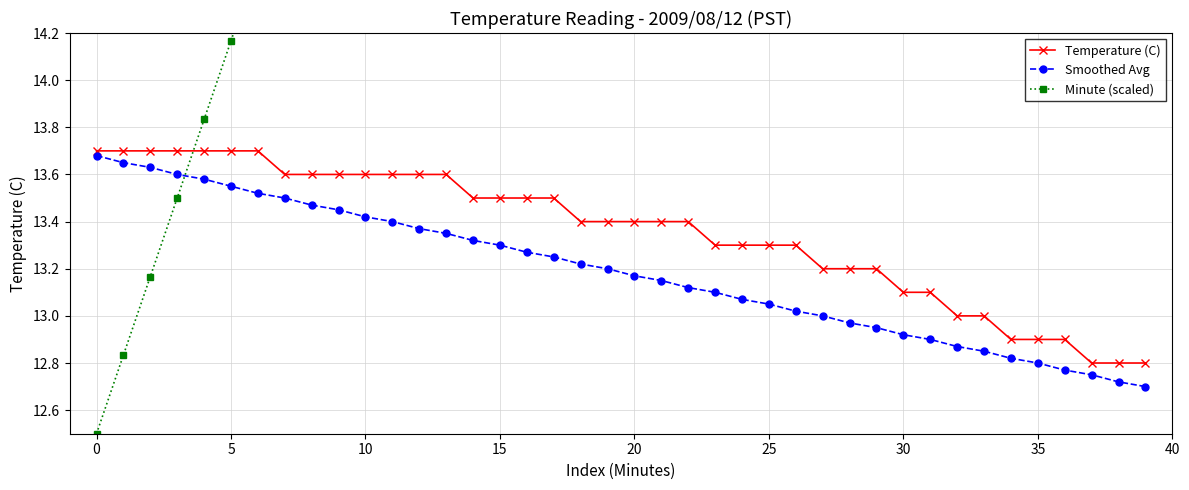

True or false: Minute (scaled) has more than 2 interior local peaks.

False